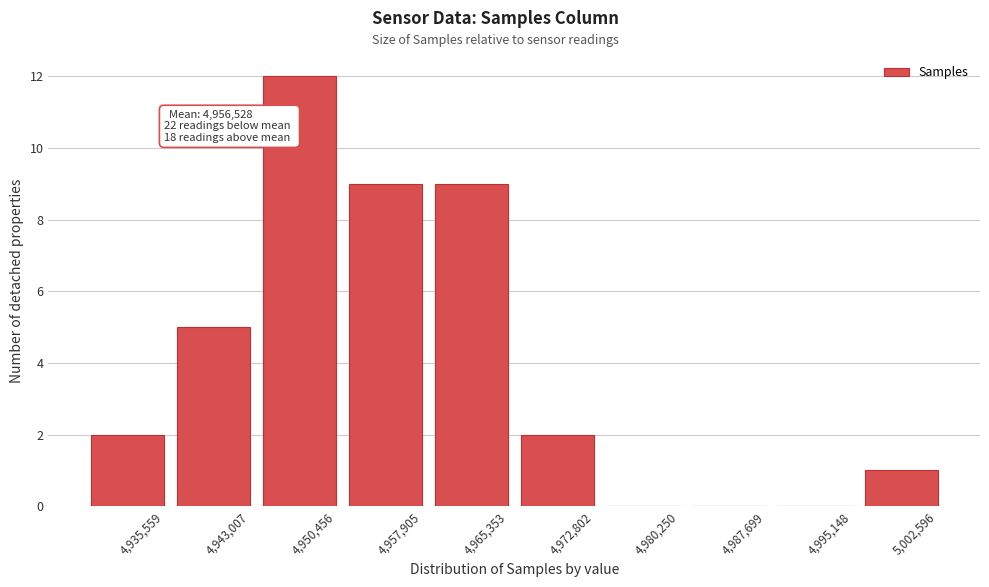

Reading left to right, extract all data points from this chart.

4,935,559=2	4,943,007=5	4,950,456=12	4,957,905=9	4,965,353=9	4,972,802=2	4,980,250=0	4,987,699=0	4,995,148=0	5,002,596=1